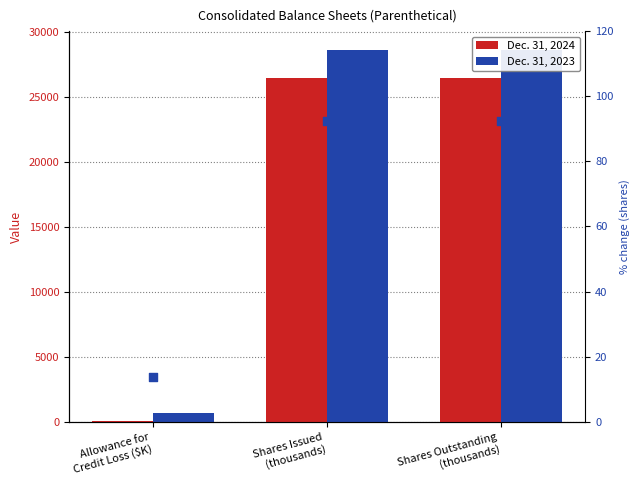

Which series reaches the maximum Y coordinate?

Dec. 31, 2023